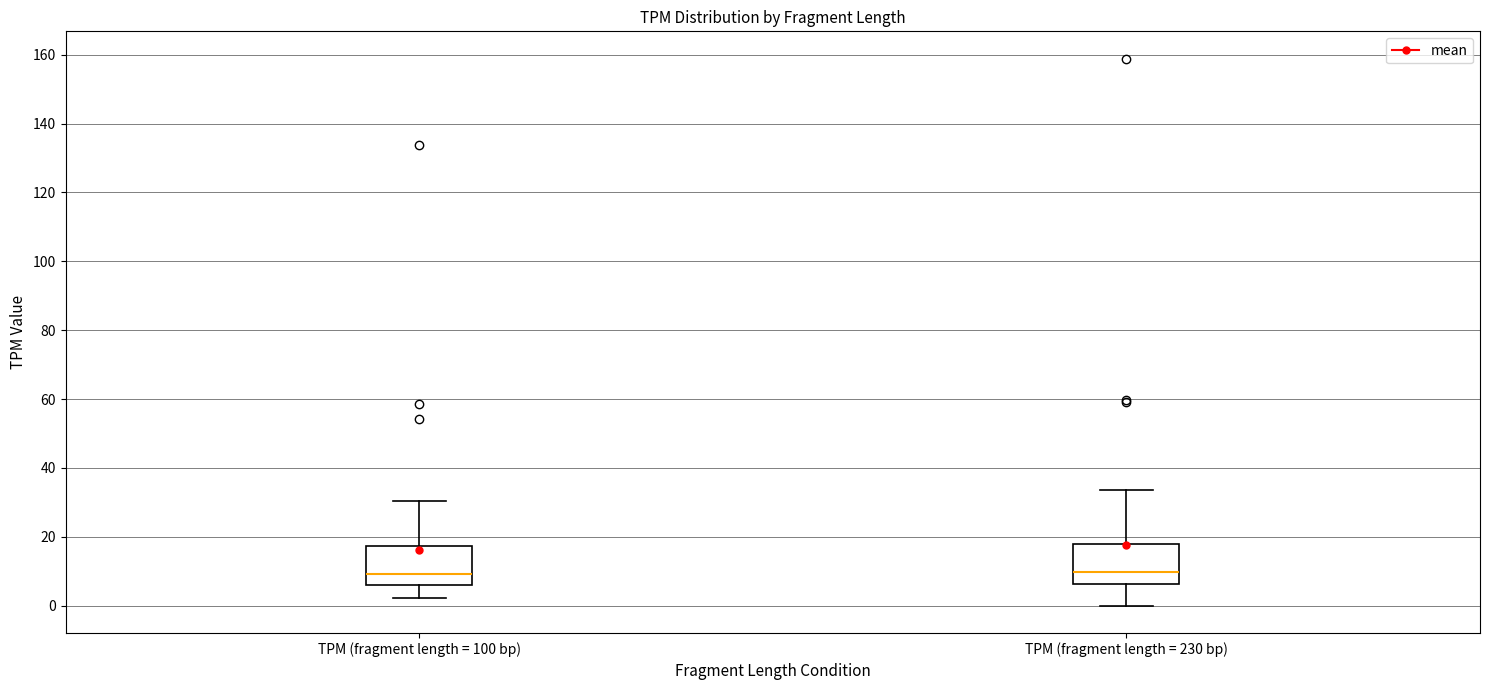

Where does the upper whisker of the box for TPM (fragment length = 100 bp) end on the y-axis? The values are not printed on the chart, so give them approximately, as read against the axis.

30